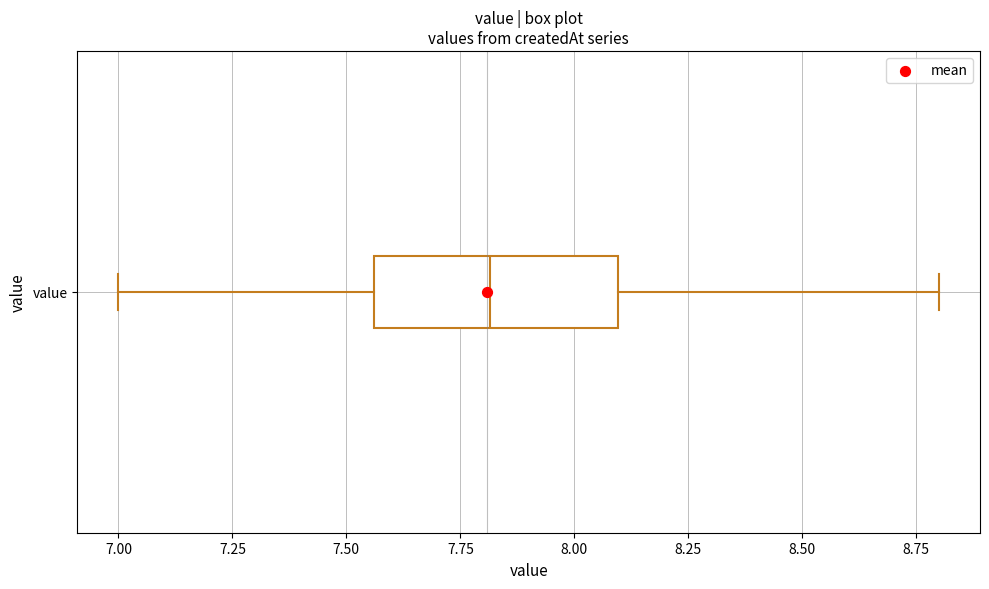

Where does the left whisker of the box for value end on the x-axis? The values are not printed on the chart, so give them approximately, as read against the axis.

7.00